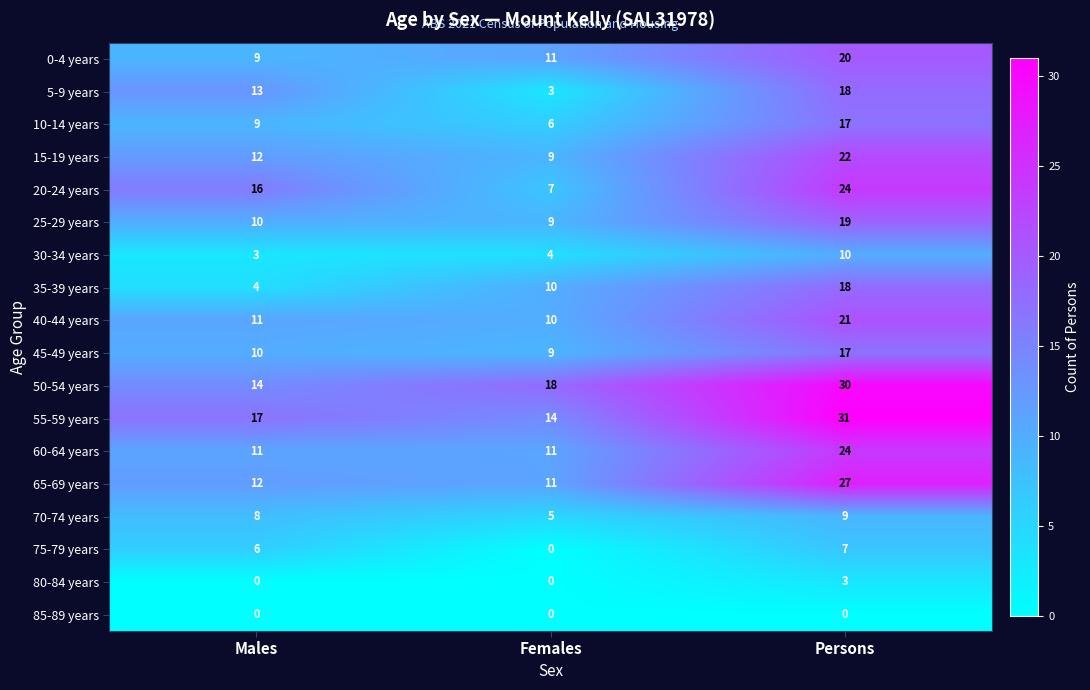

At which category is the sum across all series the highest?

Persons